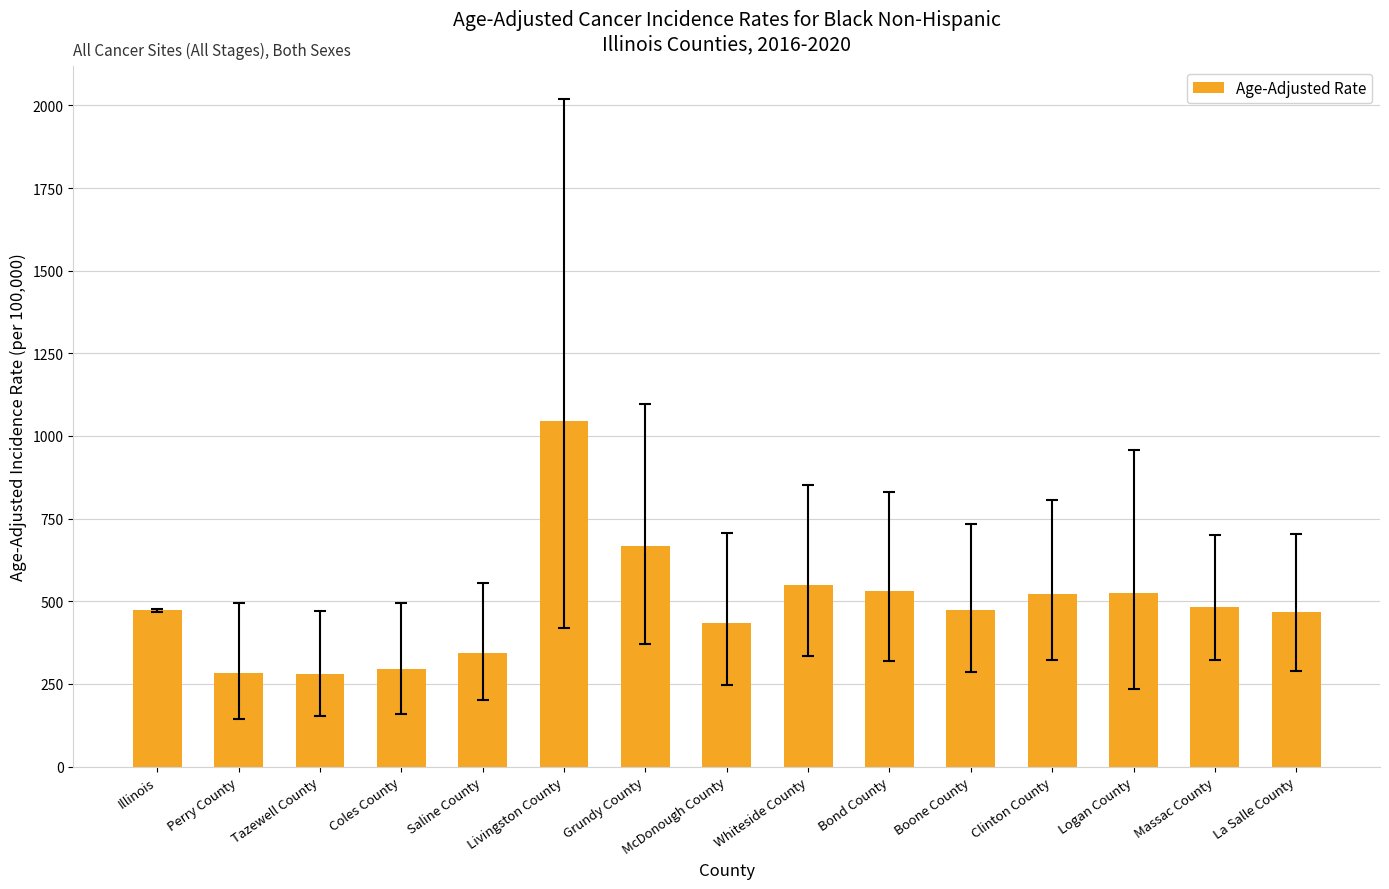

What is the change in value from Perry County to Saline County?

+62.8